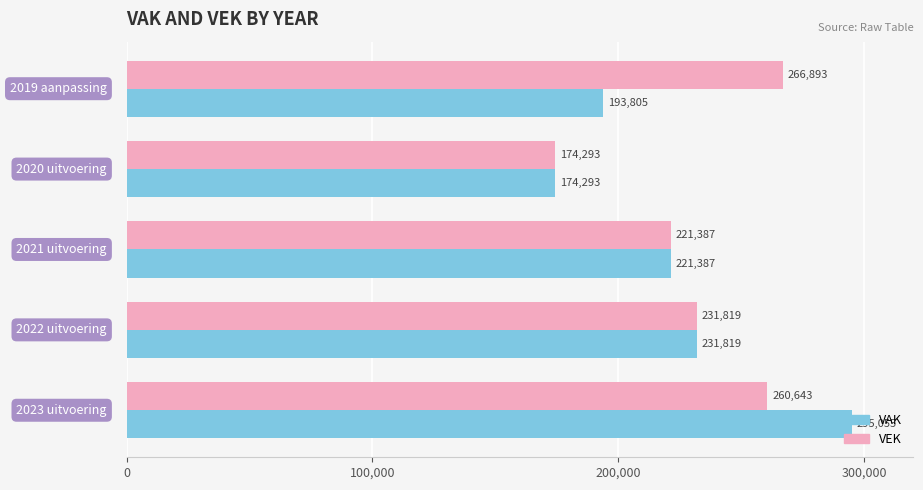

Which series has the largest total across all categories?

VEK